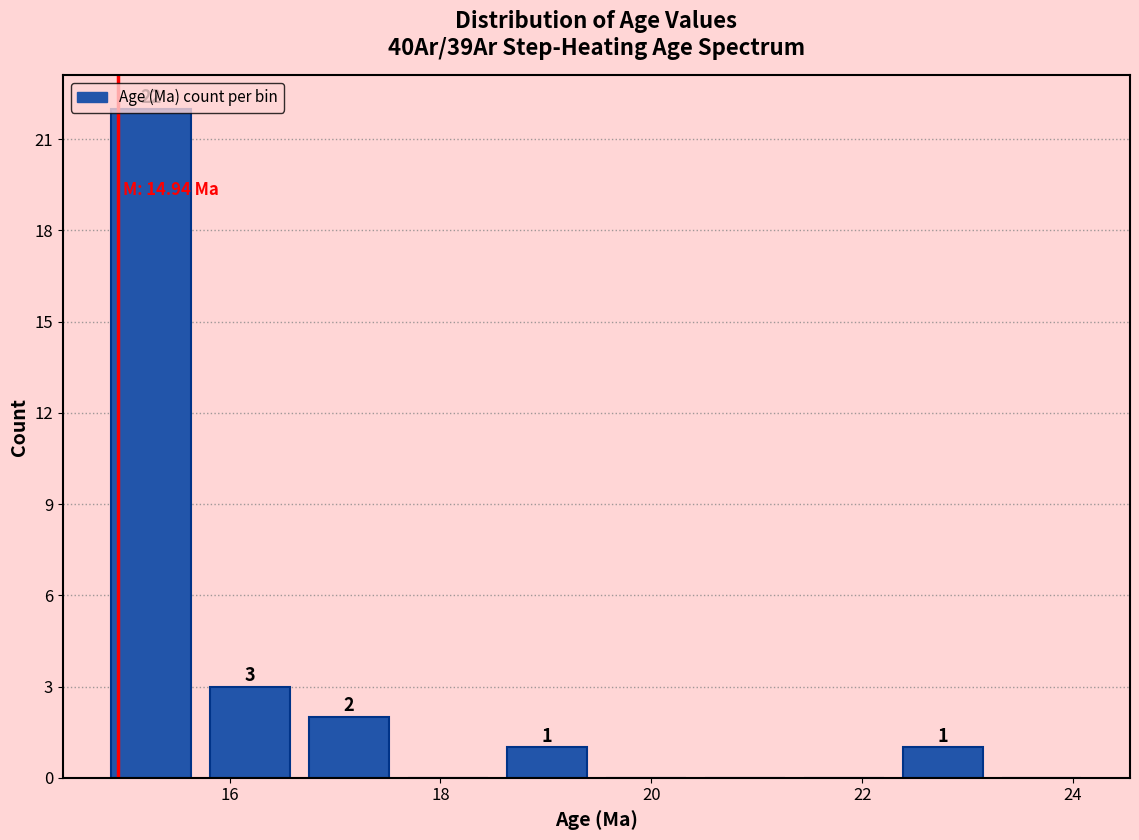

Which range on the x-axis has the tallest bar?

14.8 to 15.8